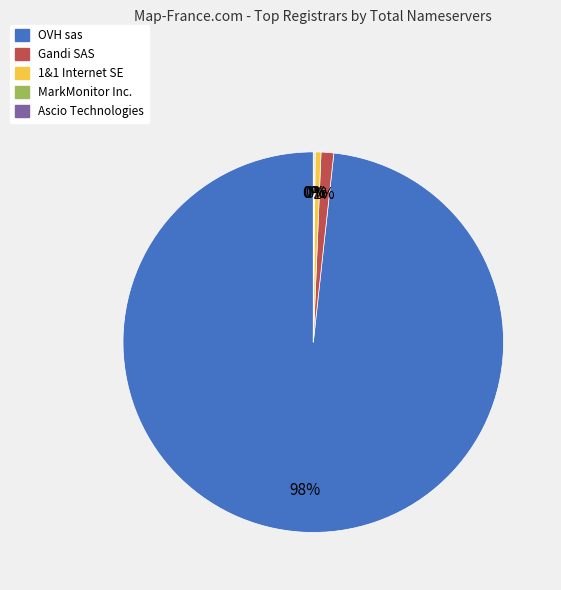

Is OVH sas the majority of the pie?

Yes